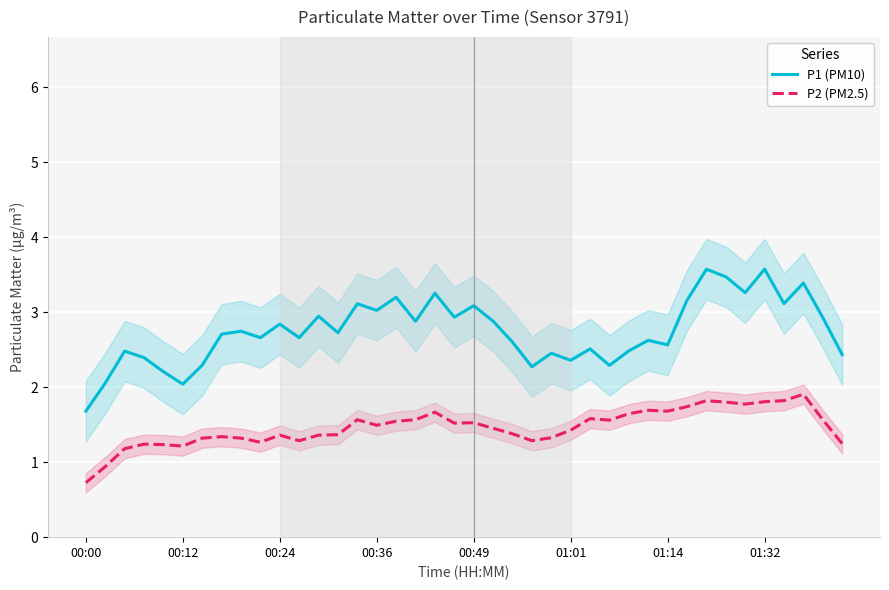

True or false: P1 (PM10) and P2 (PM2.5) intersect in this chart.

False